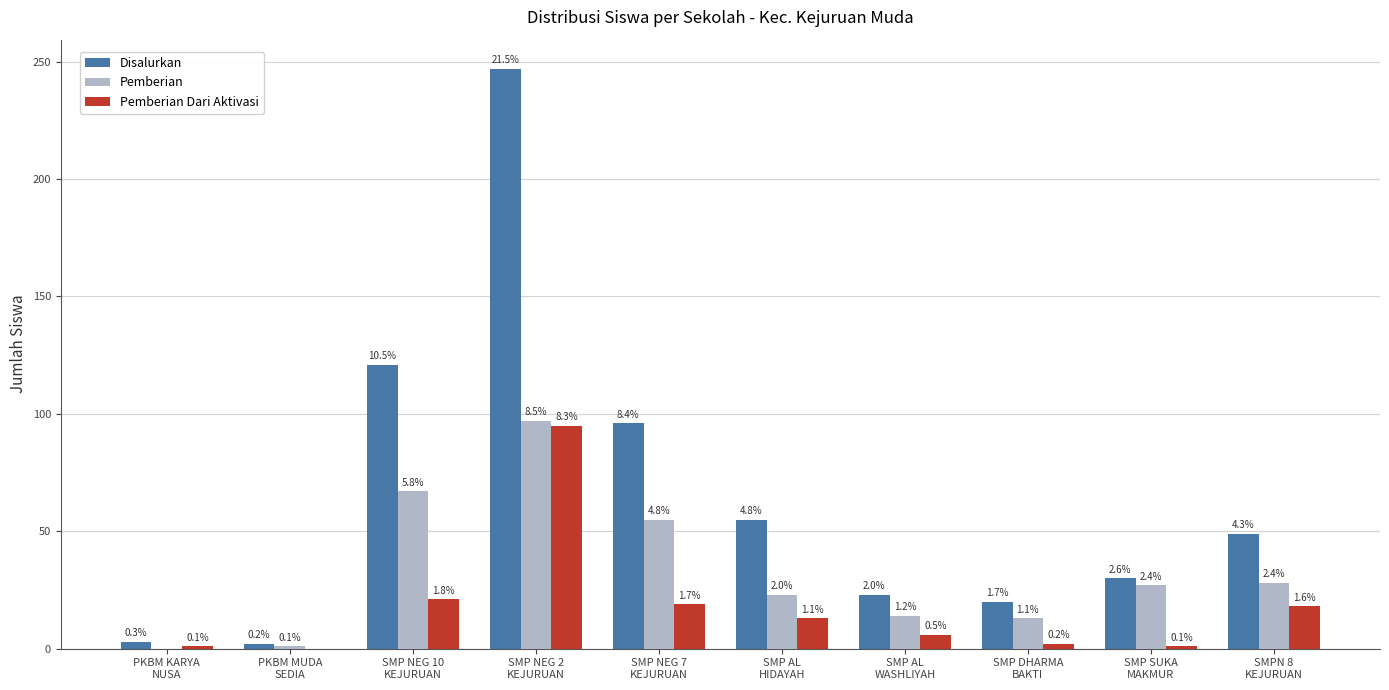

Which category has the lowest value across all series?

PKBM KARYA
NUSA